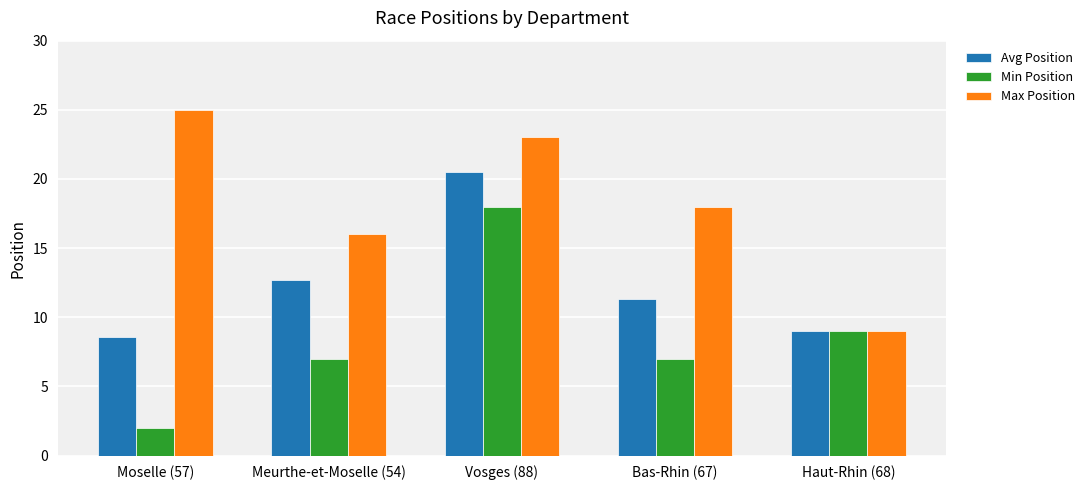

How many bars are there in each group?

3